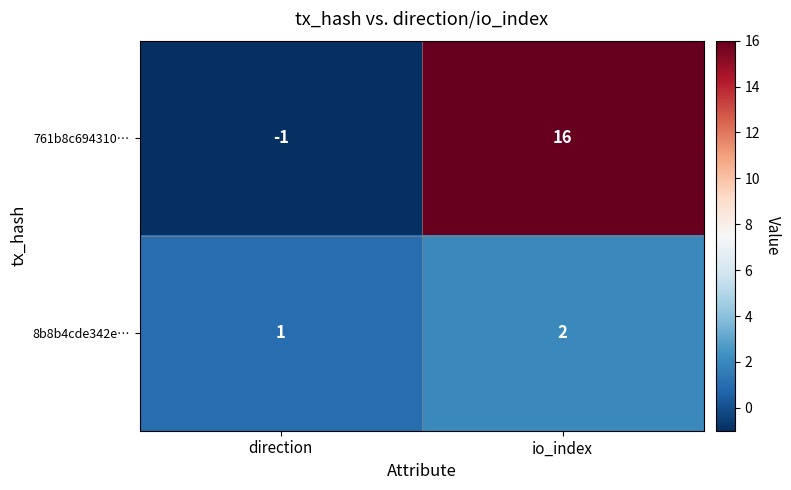

What is the sum of all 8b8b4cde342e… values?

3